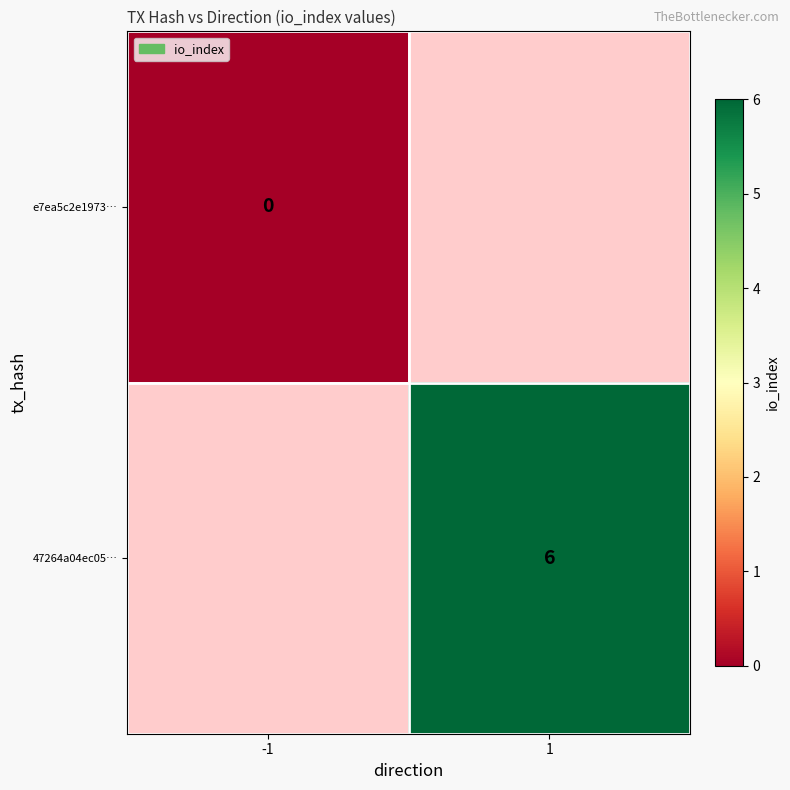

The value of 47264a04ec05… at 1 is 6. True or false?

True